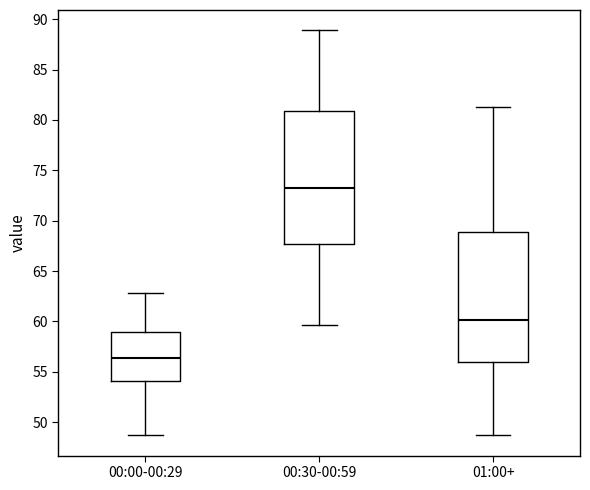

Reading left to right, read every box against the y-axis: the position of its median line, the range the box covers, and the ends of its whiskers. The values are not printed on the chart, so give them approximately, as read against the axis.

00:00-00:29: median 56.5, box 54.0 to 59.0, whiskers 48.5 to 63.0
00:30-00:59: median 73.5, box 67.5 to 81.0, whiskers 59.5 to 89.0
01:00+: median 60.0, box 56.0 to 69.0, whiskers 48.5 to 81.5